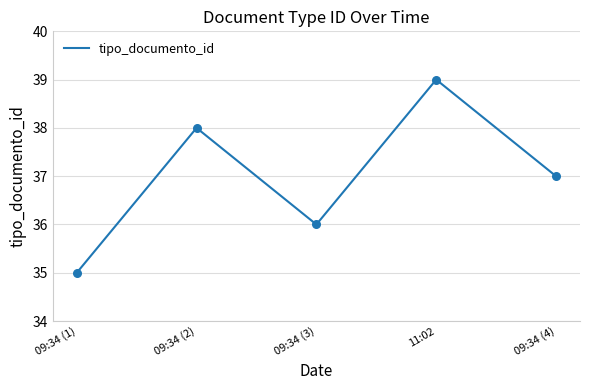

Approximately how many times larger is the value at 09:34 (2) compared to 09:34 (1)?

1.1